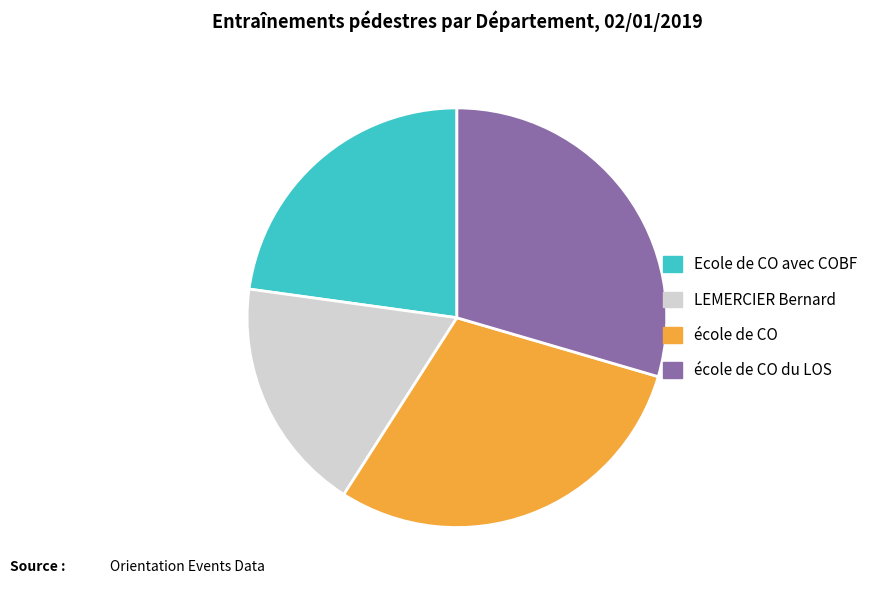

What is the smallest slice in the pie chart?

LEMERCIER Bernard